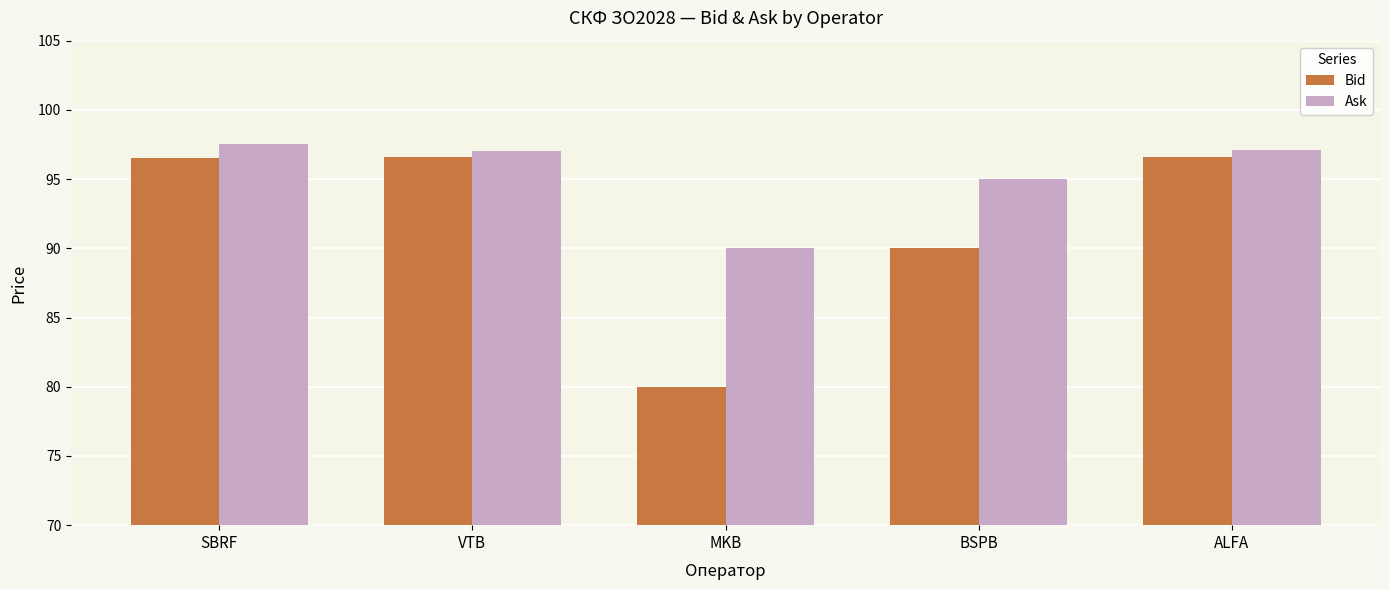

Rank the series at MKB from lowest to highest value.

Bid, Ask